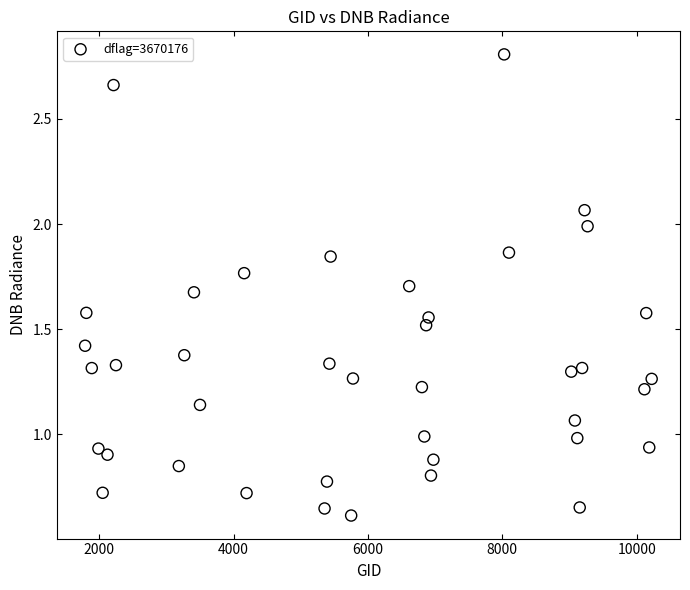

What is the range of Y values (max minus min)?

2.2